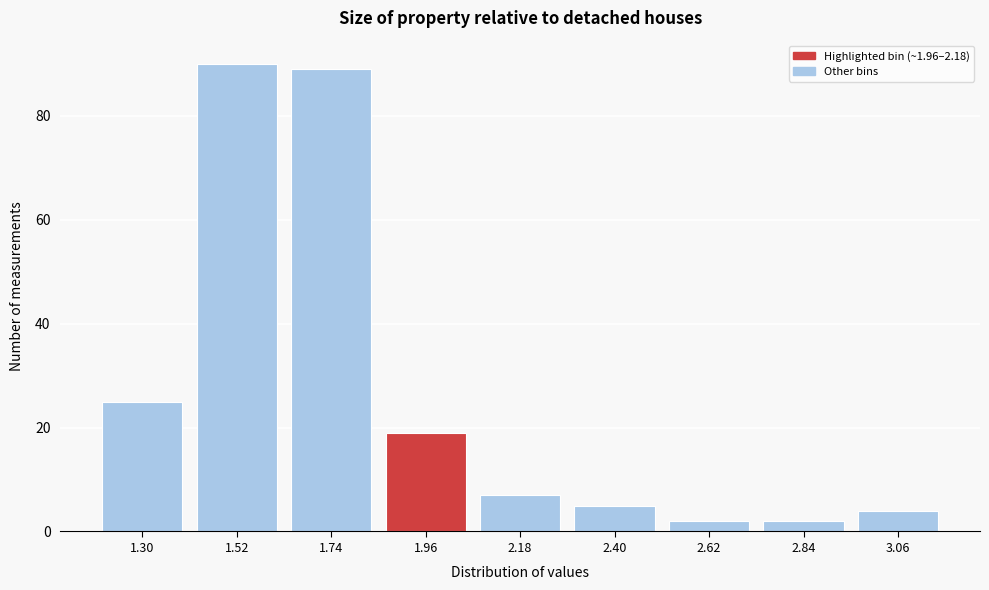

Reading left to right, extract all data points from this chart.

25	90	89	19	7	5	2	2	4